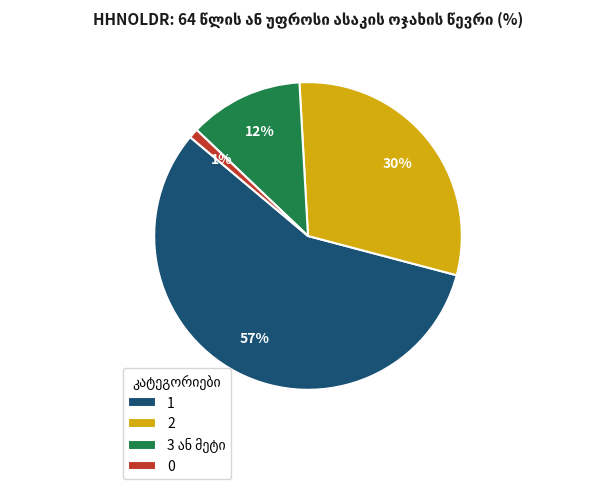

Does 1 account for over 50% of the chart?

Yes